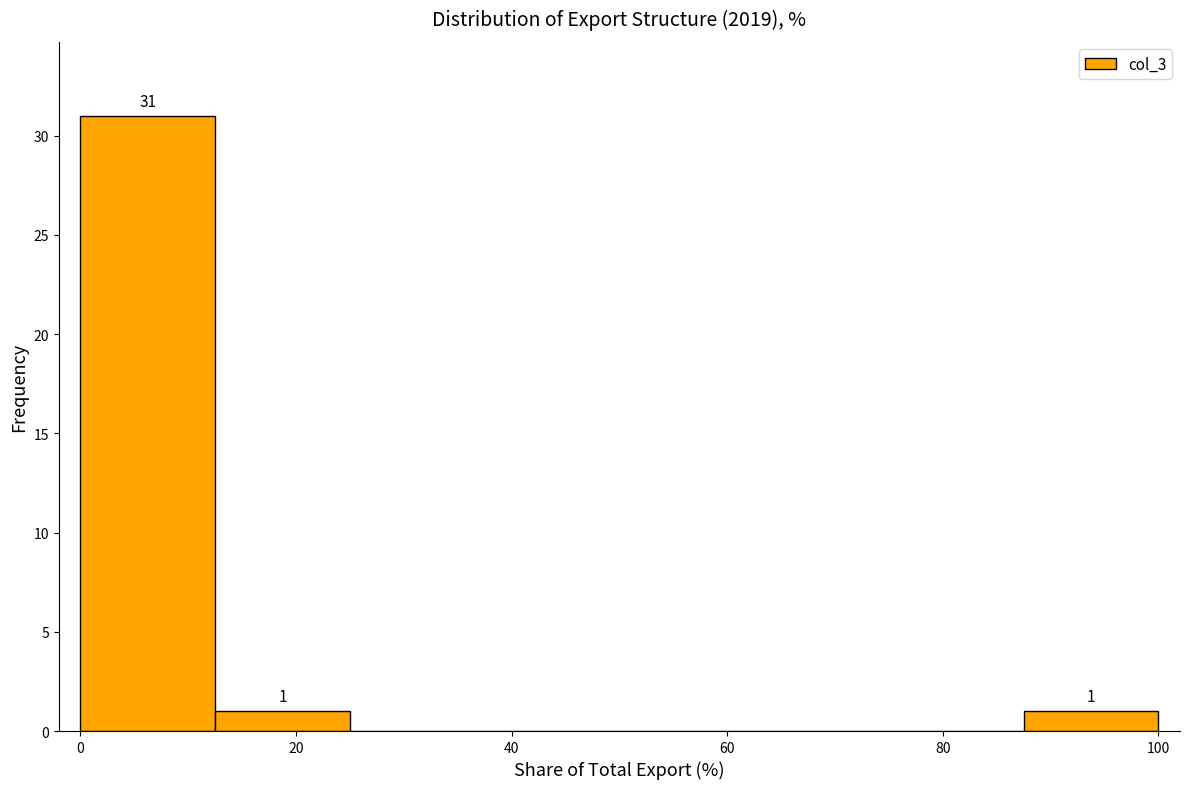

Which range on the x-axis has the tallest bar?

0 to 12